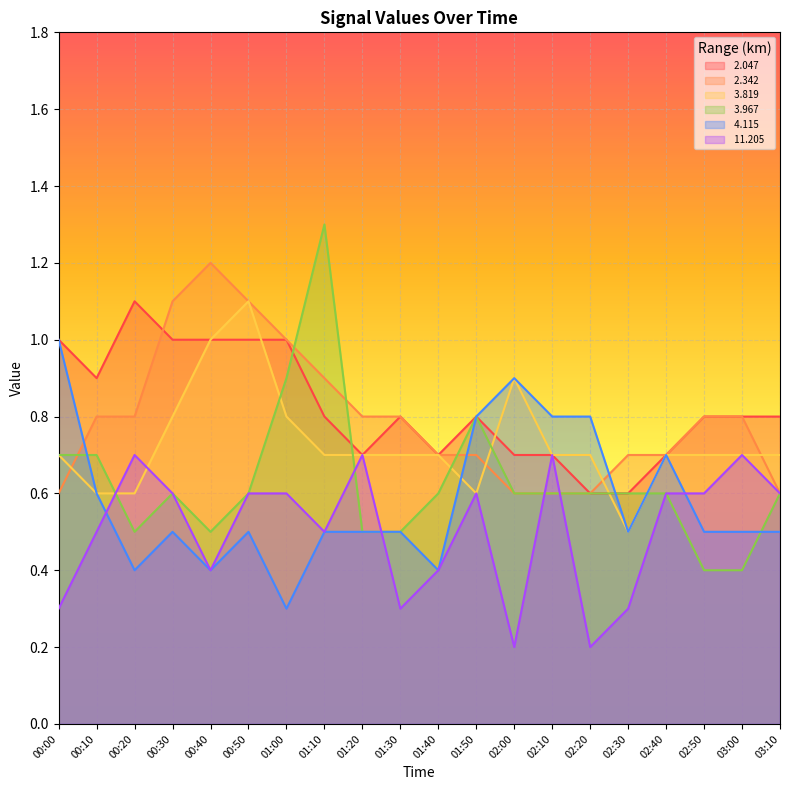

Is the value of  3.967 at 01:20 greater than the value of  3.819 at 02:50?

No